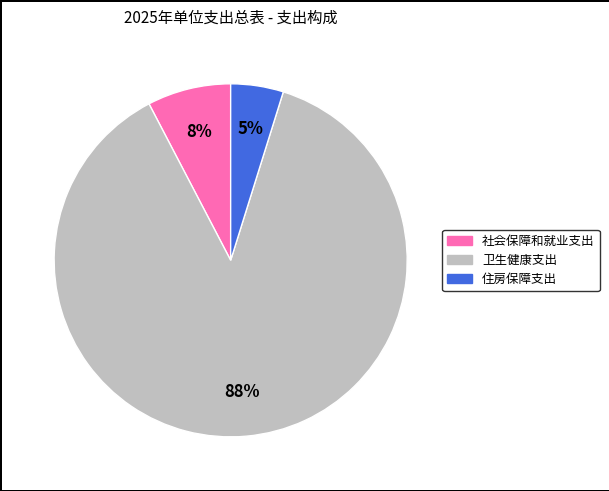

Is it true that 住房保障支出 is 5% of the pie?

True